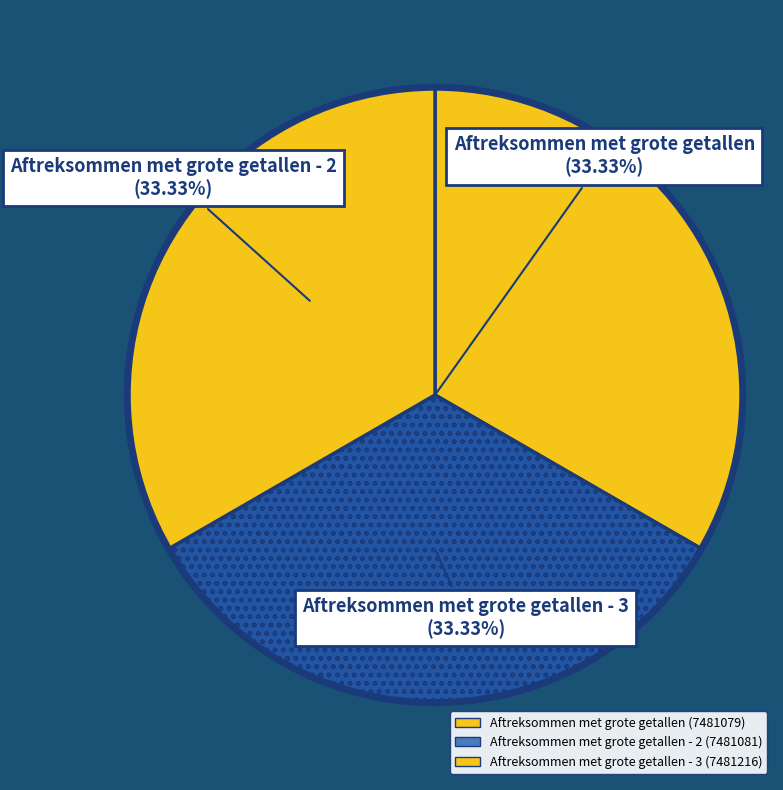

How many slices are in this pie chart?

3